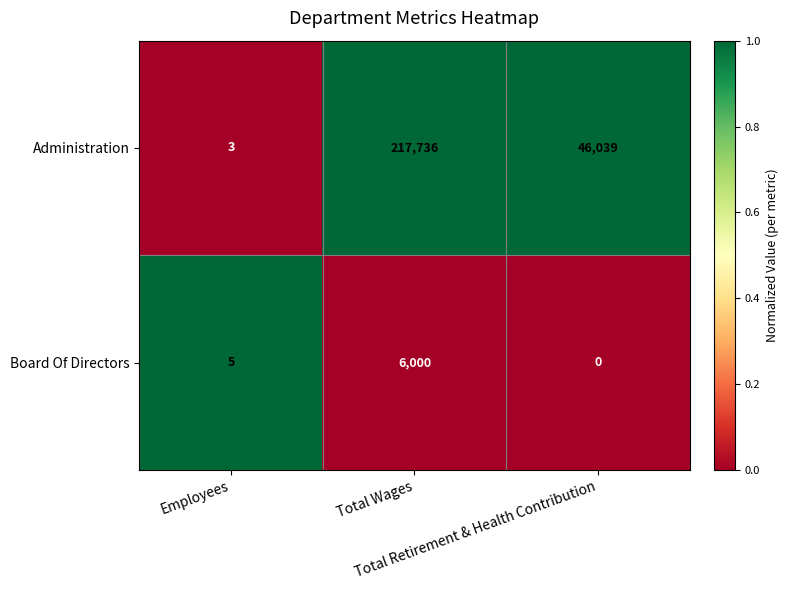

At how many categories does at least one series exceed 0?

3